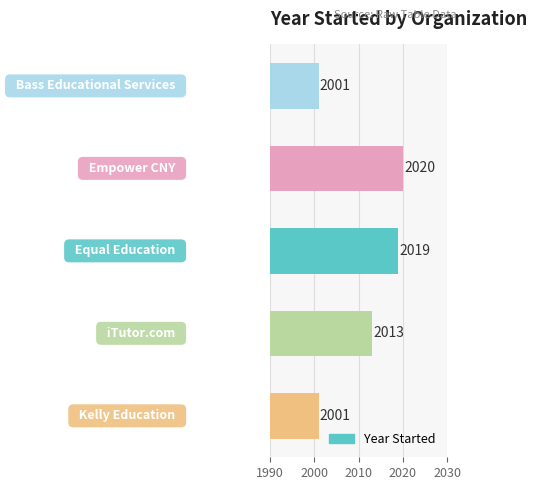

Reading top to bottom, what are all the values shown in this chart?

2001	2020	2019	2013	2001